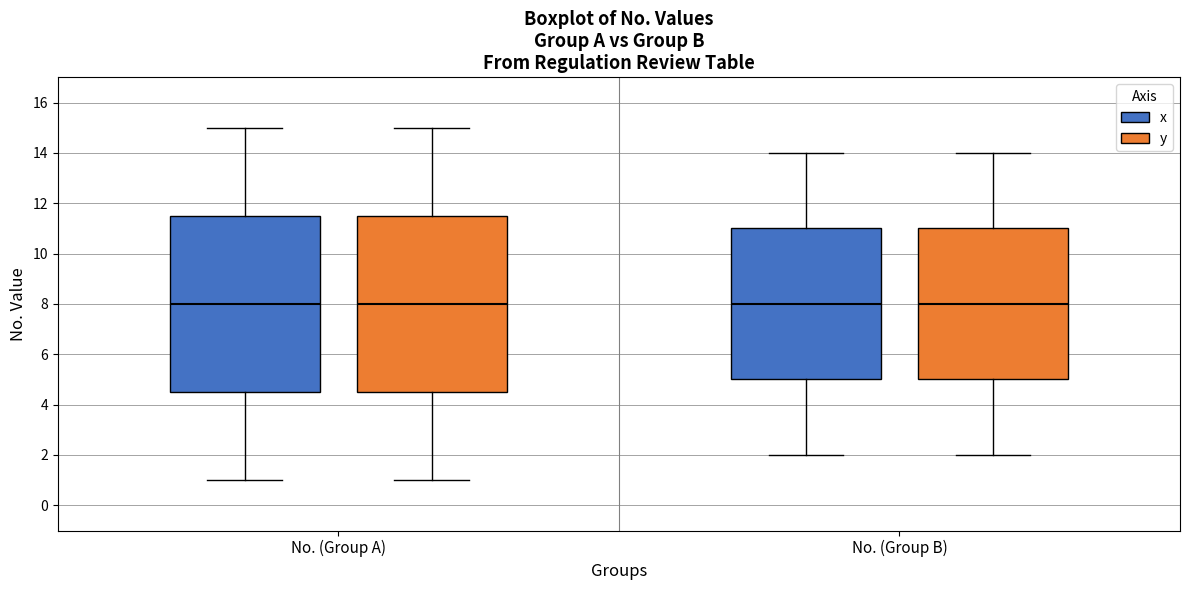

Reading left to right, read every box against the y-axis: the position of its median line, the range the box covers, and the ends of its whiskers. The values are not printed on the chart, so give them approximately, as read against the axis.

No. (Group A) (x): median 8.0, box 4.6 to 11.6, whiskers 1.0 to 15.0
No. (Group A) (y): median 8.0, box 4.6 to 11.6, whiskers 1.0 to 15.0
No. (Group B) (x): median 8.0, box 5.0 to 11.0, whiskers 2.0 to 14.0
No. (Group B) (y): median 8.0, box 5.0 to 11.0, whiskers 2.0 to 14.0